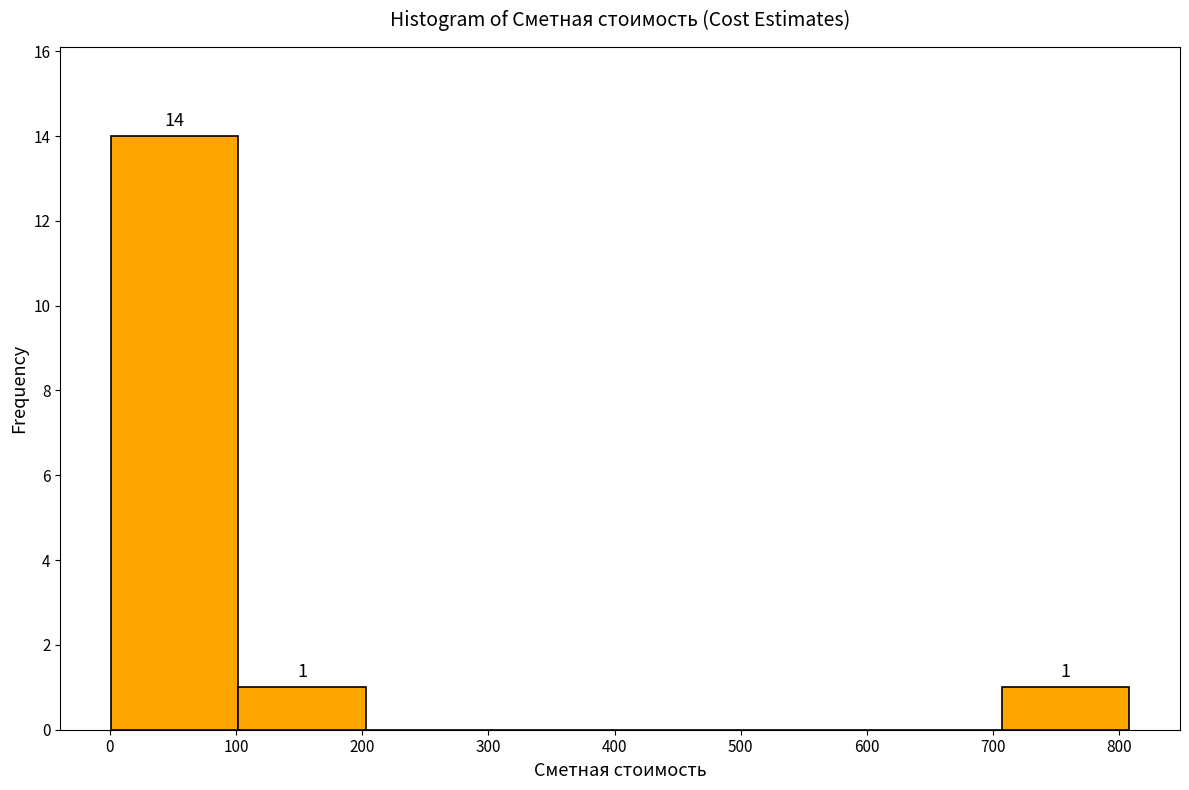

Over which range of the x-axis is the bar tallest?

0 to 100